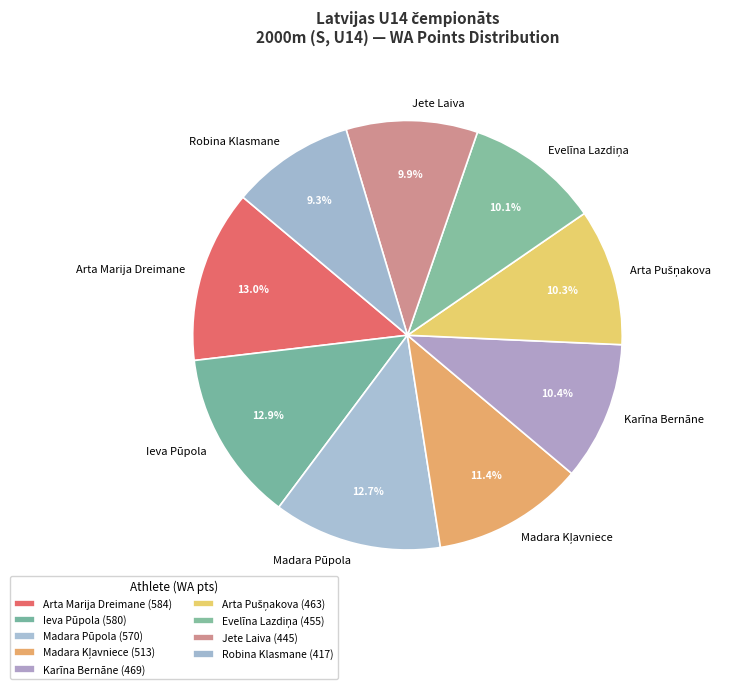

To the nearest percent, what is the average slice percentage?

11%